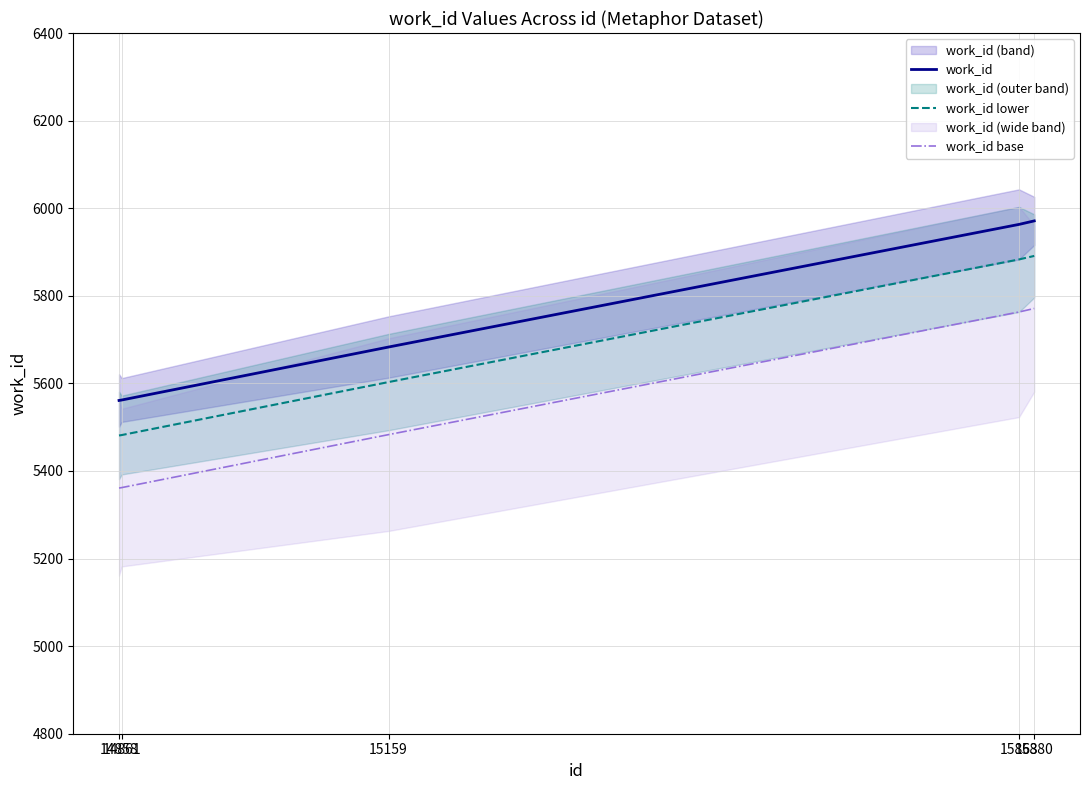

How many lines are shown in the chart?

3